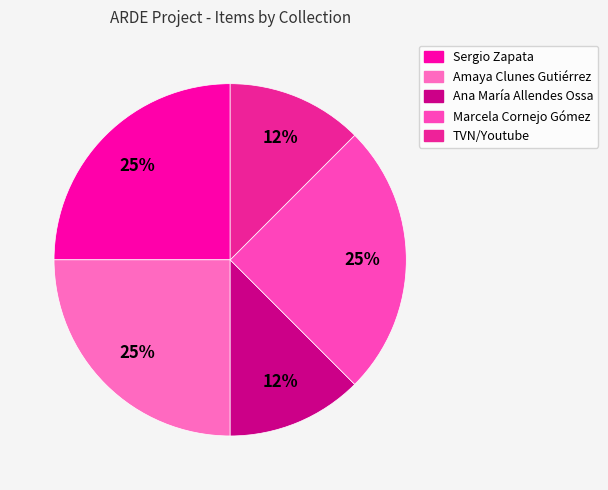

How many segments does this pie chart have?

5